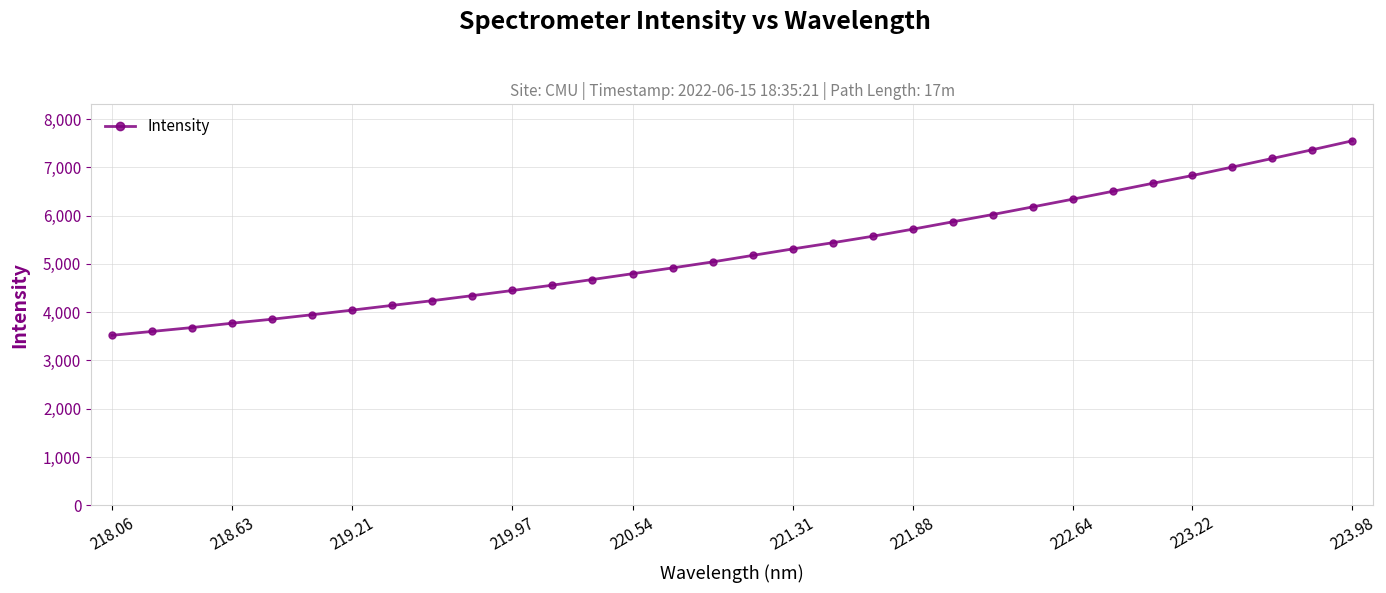

Reading left to right, what are all the values shown in this chart?

3521.3	3601.6	3681.7	3772.3	3855.0	3947.8	4043.3	4141.4	4238.6	4343.1	4449.6	4559.6	4676.8	4796.9	4916.9	5040.9	5175.5	5309.4	5437.8	5571.8	5718.4	5870.9	6021.7	6179.8	6339.3	6501.9	6667.6	6830.6	7005.4	7183.7	7363.9	7549.1